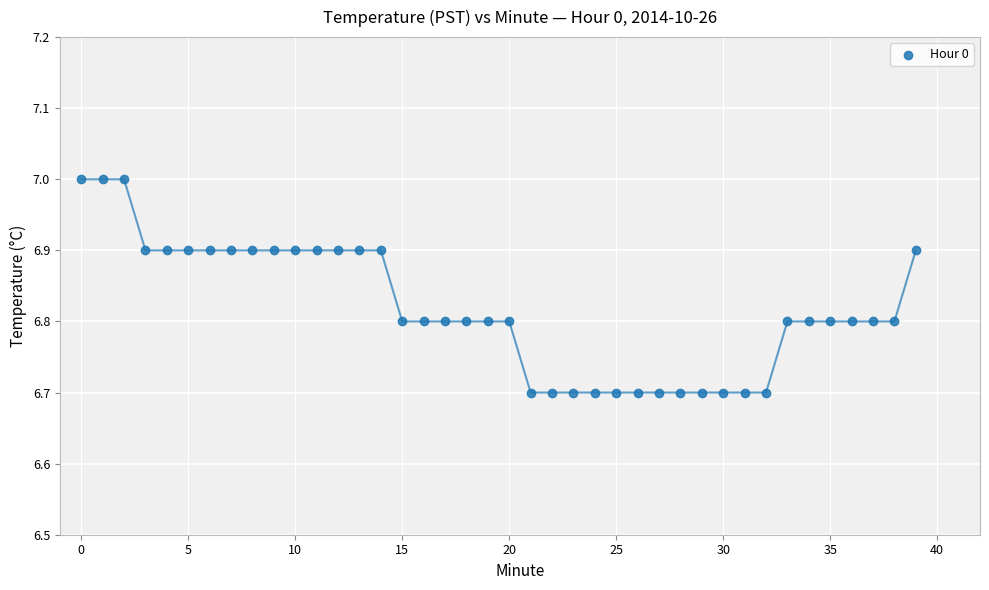

What is the range of Y values (max minus min)?

0.3